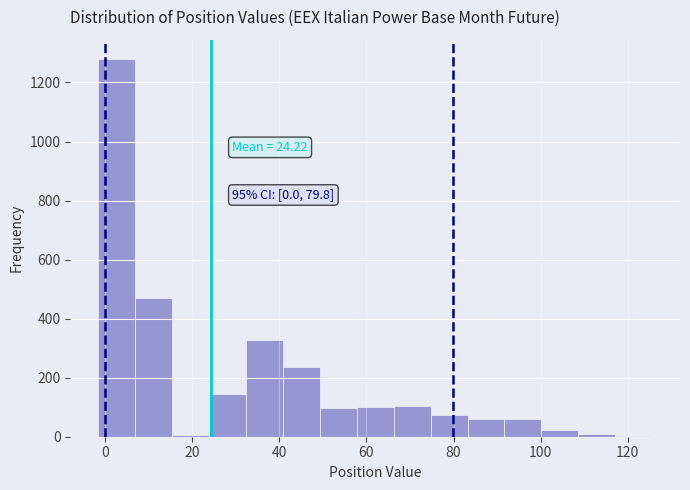

Which range on the x-axis has the tallest bar?

-2 to 6